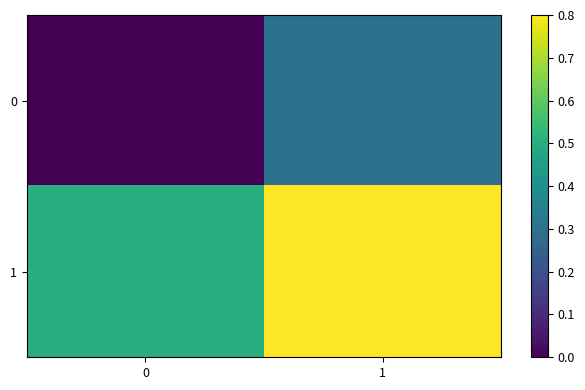

What is the total value across all series at 0?

0.5